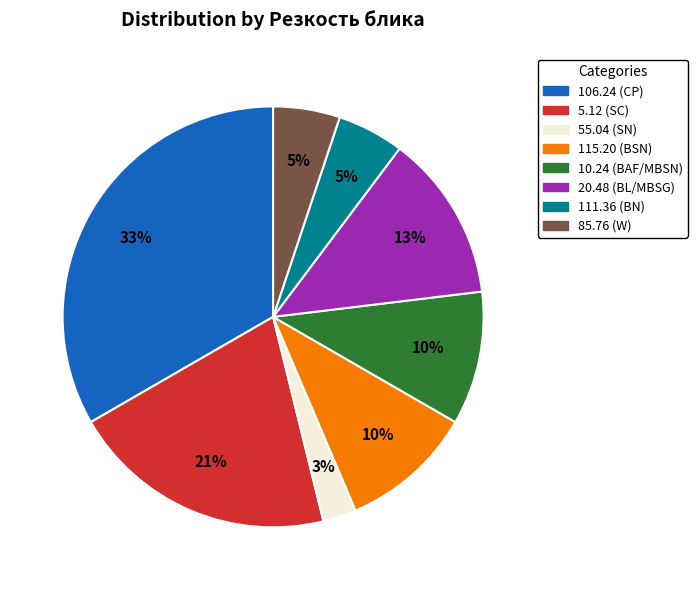

Is there any slice that represents more than half of the pie?

No